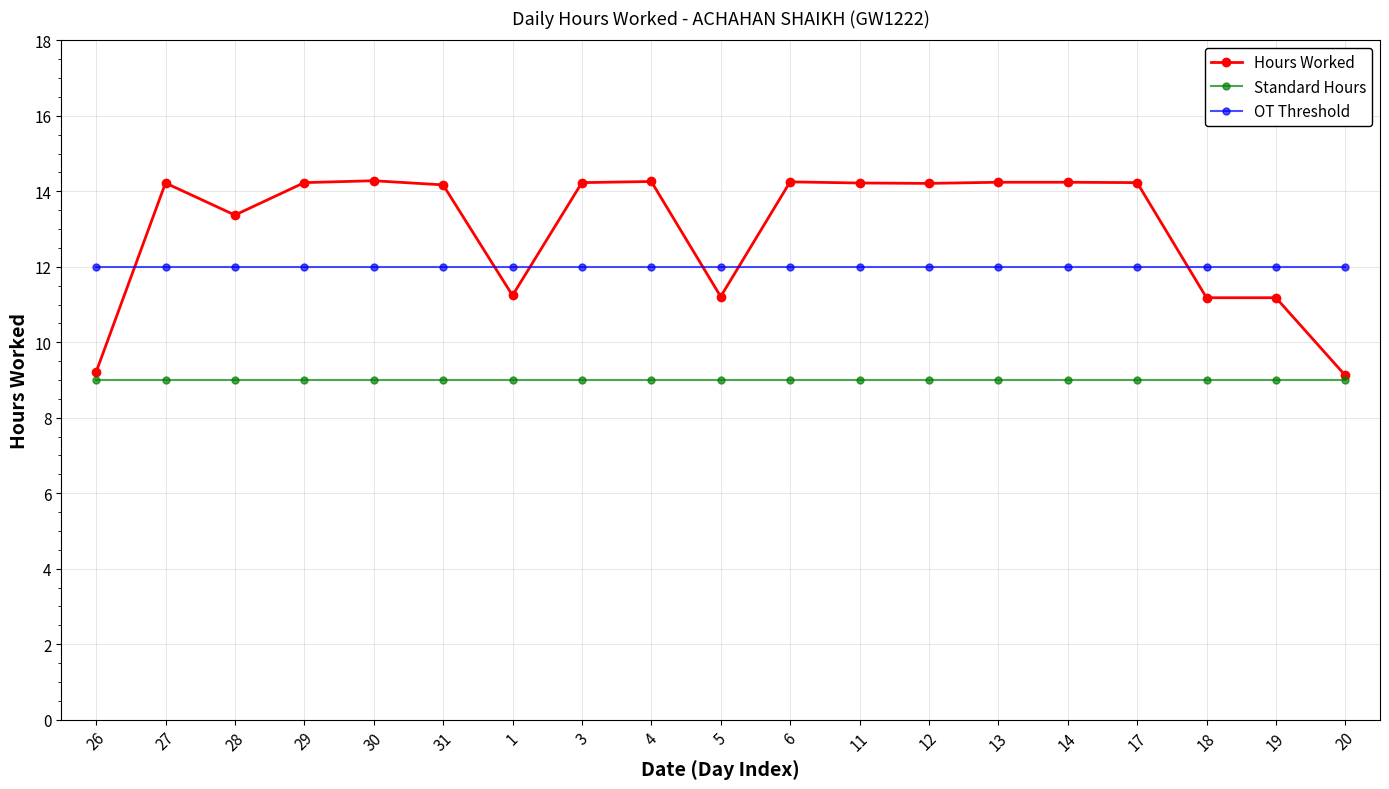

True or false: Standard Hours and OT Threshold intersect in this chart.

False